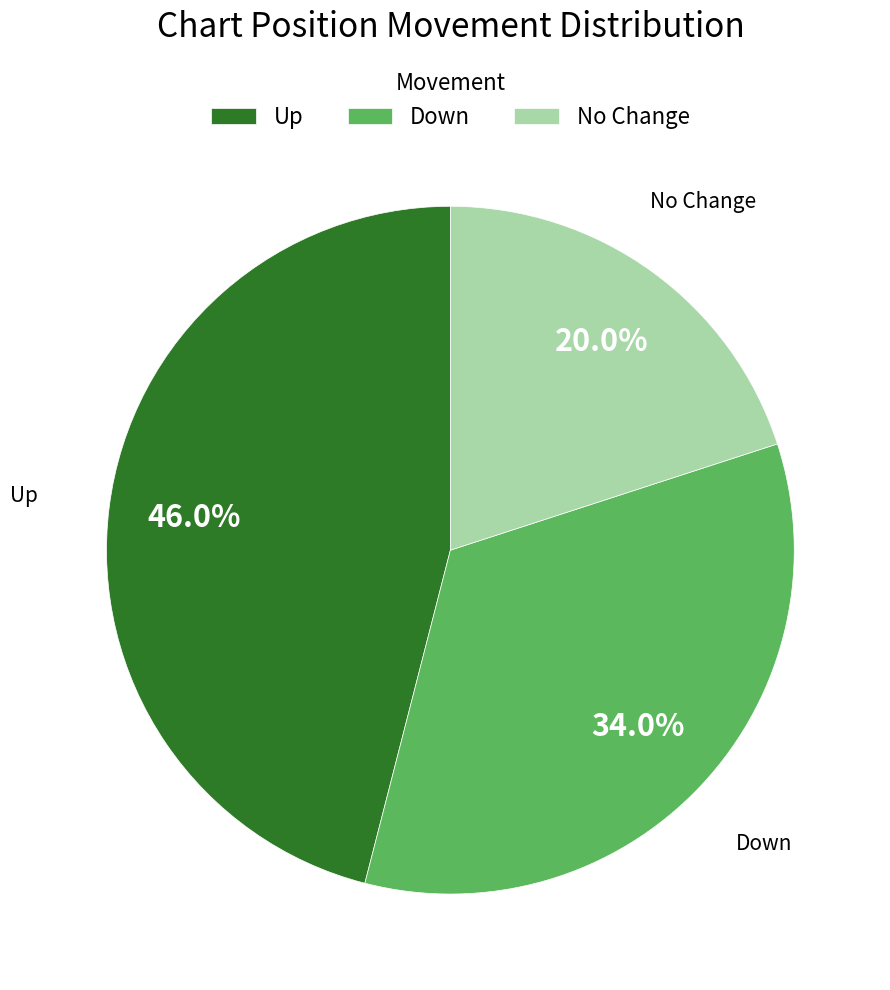

Does Up account for over 50% of the chart?

No